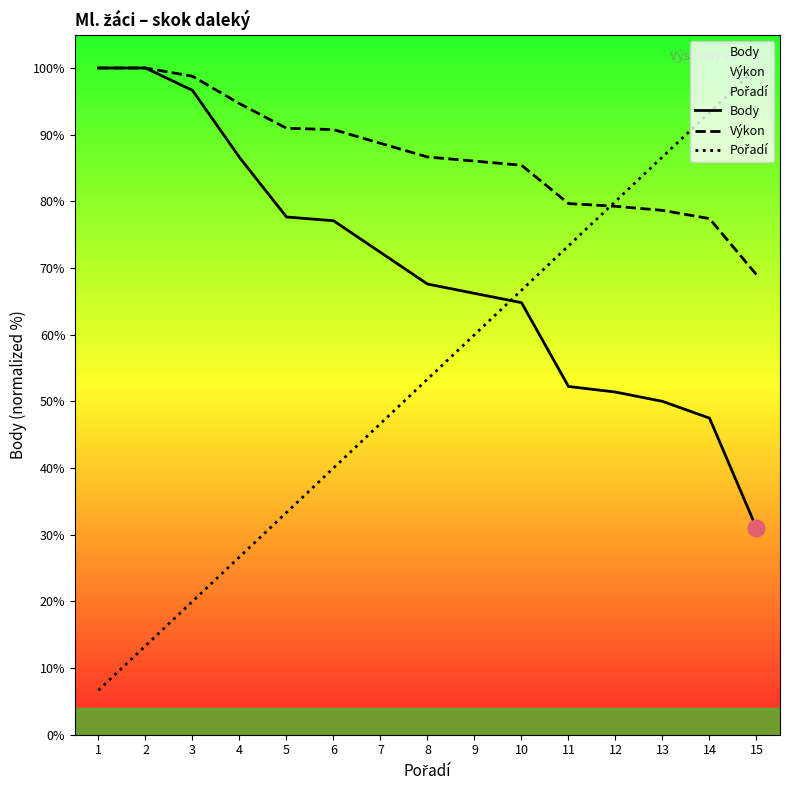

List the labels in order of Pořadí value, largest first.

15, 14, 13, 12, 11, 10, 9, 8, 7, 6, 5, 4, 3, 2, 1